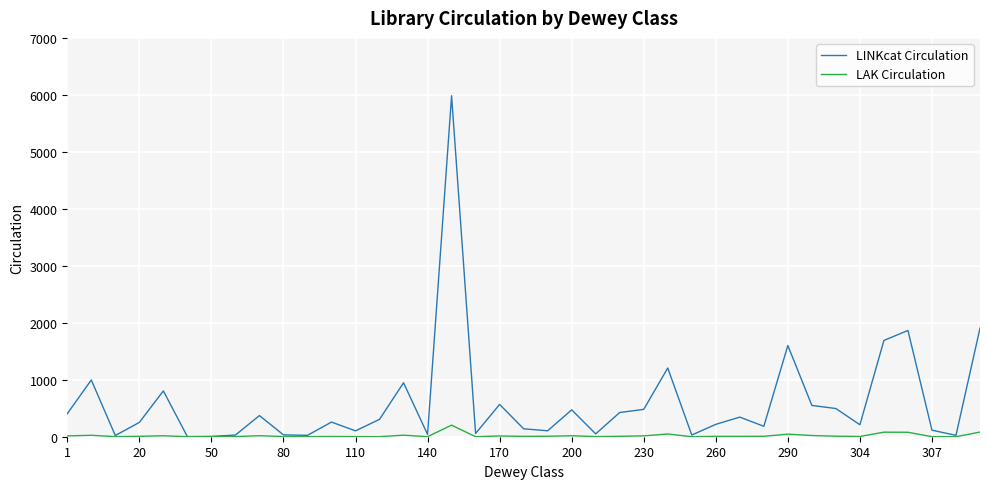

Which series has the largest range (max minus min)?

LINKcat Circulation